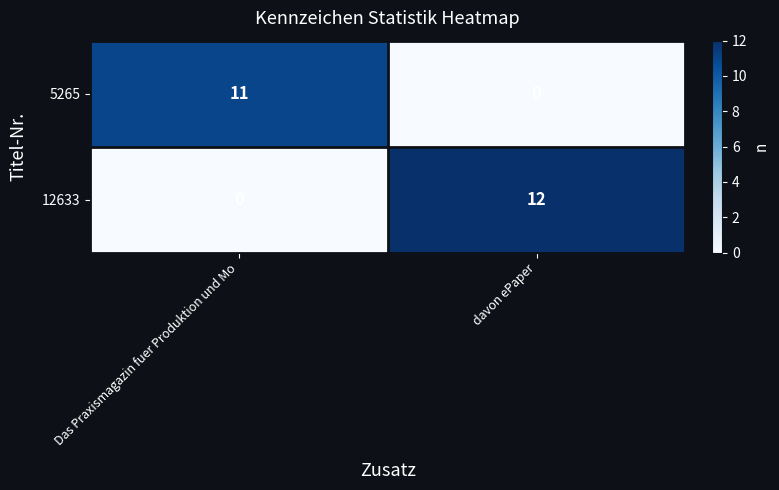

Reading left to right, transcribe all the data shown in this chart.

5265: Das Praxismagazin fuer Produktion und Mo=11	davon ePaper=0
12633: Das Praxismagazin fuer Produktion und Mo=0	davon ePaper=12